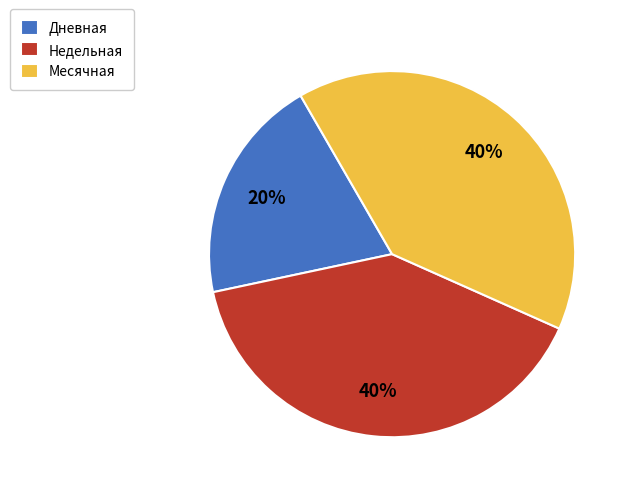

To the nearest percent, what percentage of the pie is Месячная?

40%